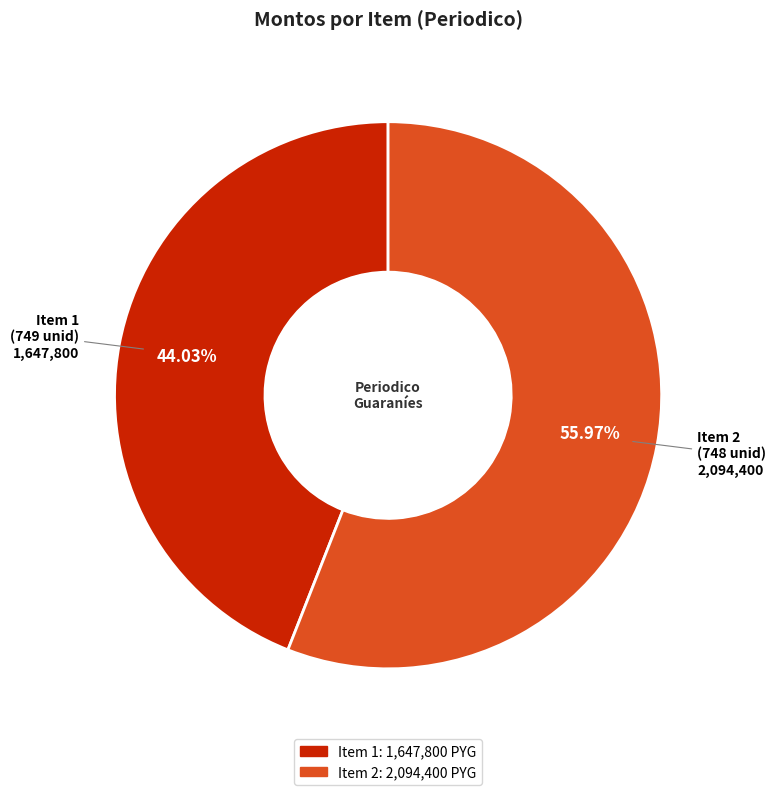

Rank the categories by value from highest to lowest.

Item 2 (748 unid), Item 1 (749 unid)